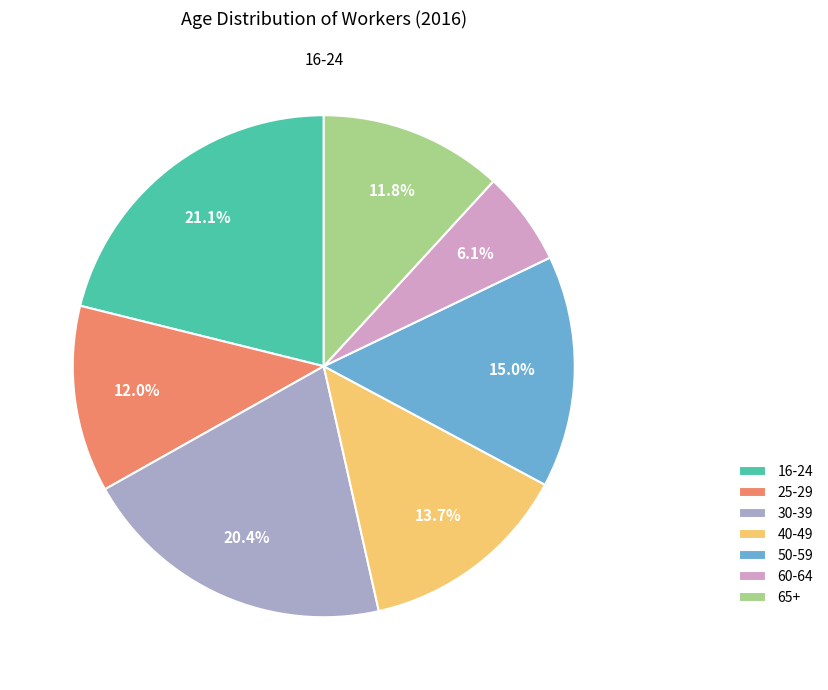

To the nearest percent, what is the combined percentage of 60-64 and 16-24?

27%